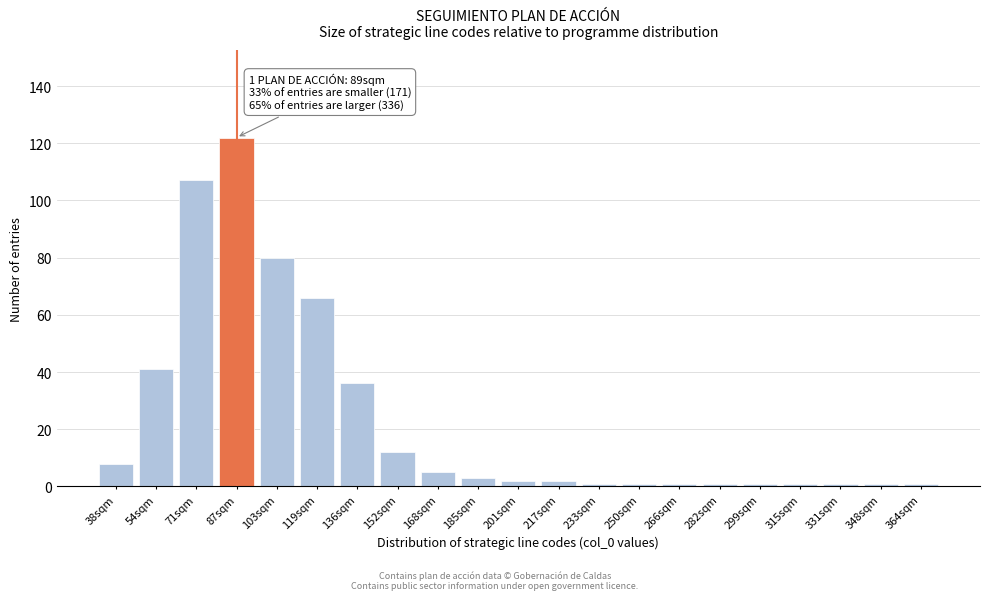

Reading left to right, transcribe all the data shown in this chart.

38sqm=8	54sqm=41	71sqm=107	87sqm=122	103sqm=80	119sqm=66	136sqm=36	152sqm=12	168sqm=5	185sqm=3	201sqm=2	217sqm=2	233sqm=1	250sqm=1	266sqm=1	282sqm=1	299sqm=1	315sqm=1	331sqm=1	348sqm=1	364sqm=1